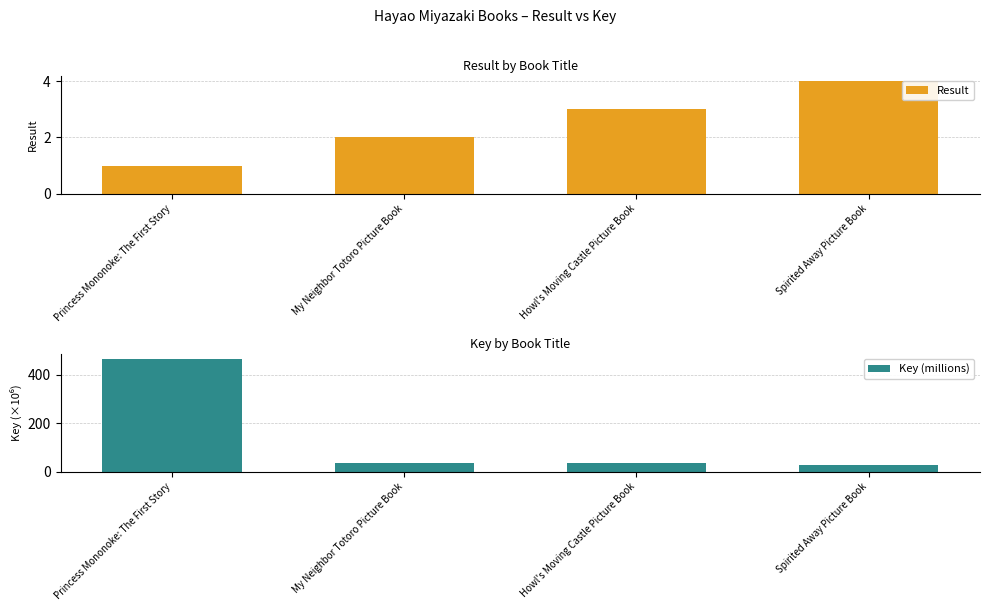

Where does the Result series first go above 3?

Spirited Away Picture Book